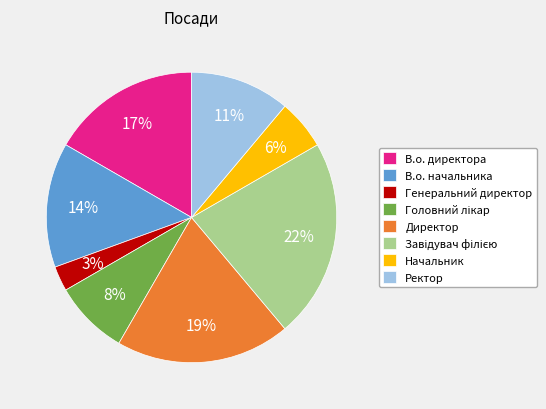

How many segments does this pie chart have?

8